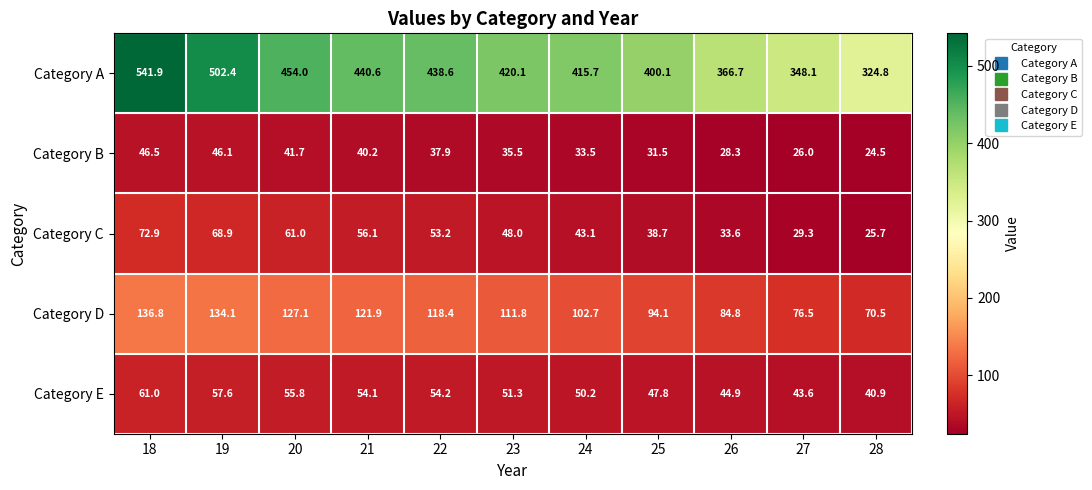

What is the spread (max minus min) of values at 22?

400.7